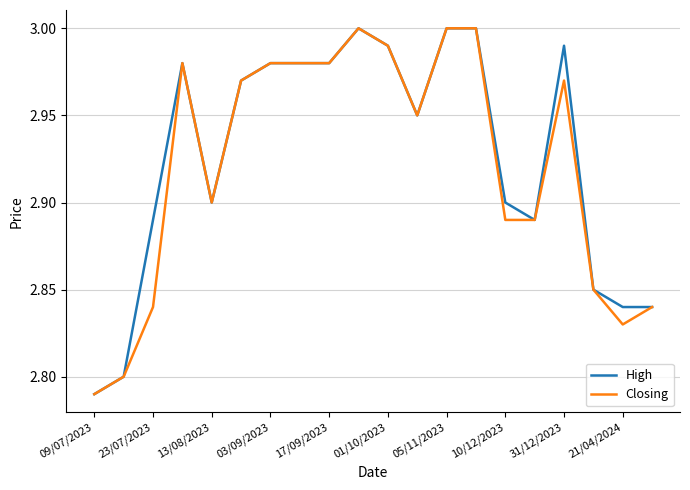

How many lines are shown in the chart?

2